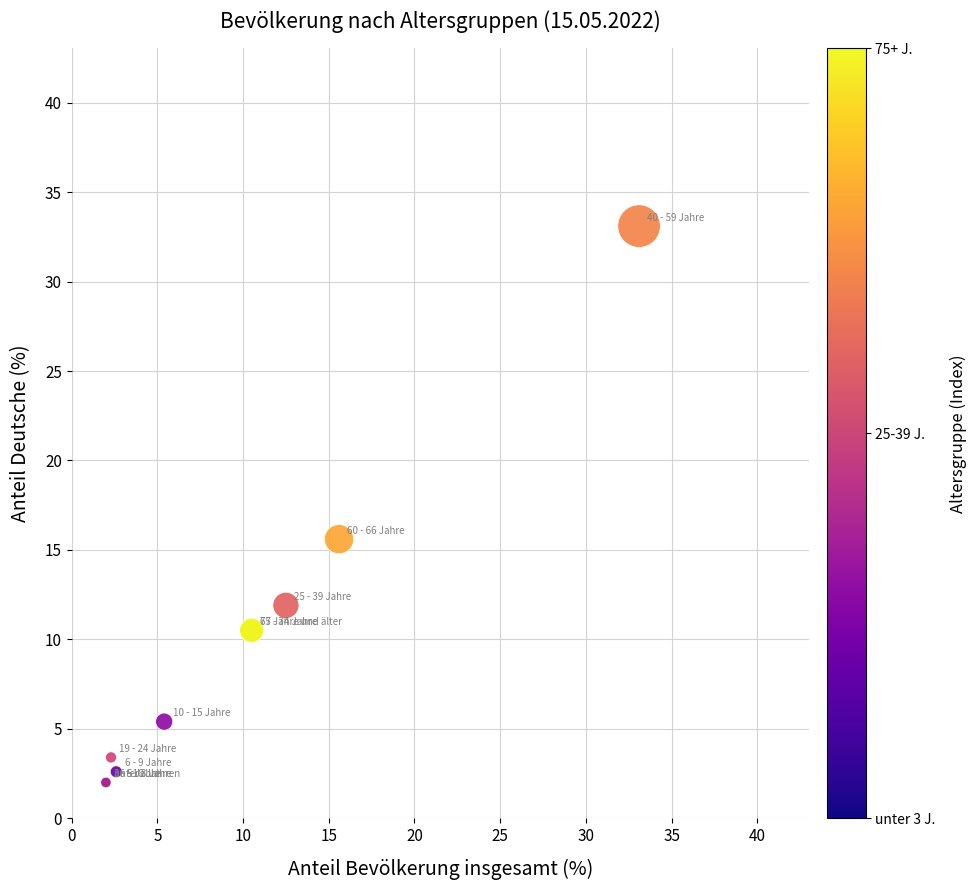

What Y value in the scatter plot is closest to 17?

15.6